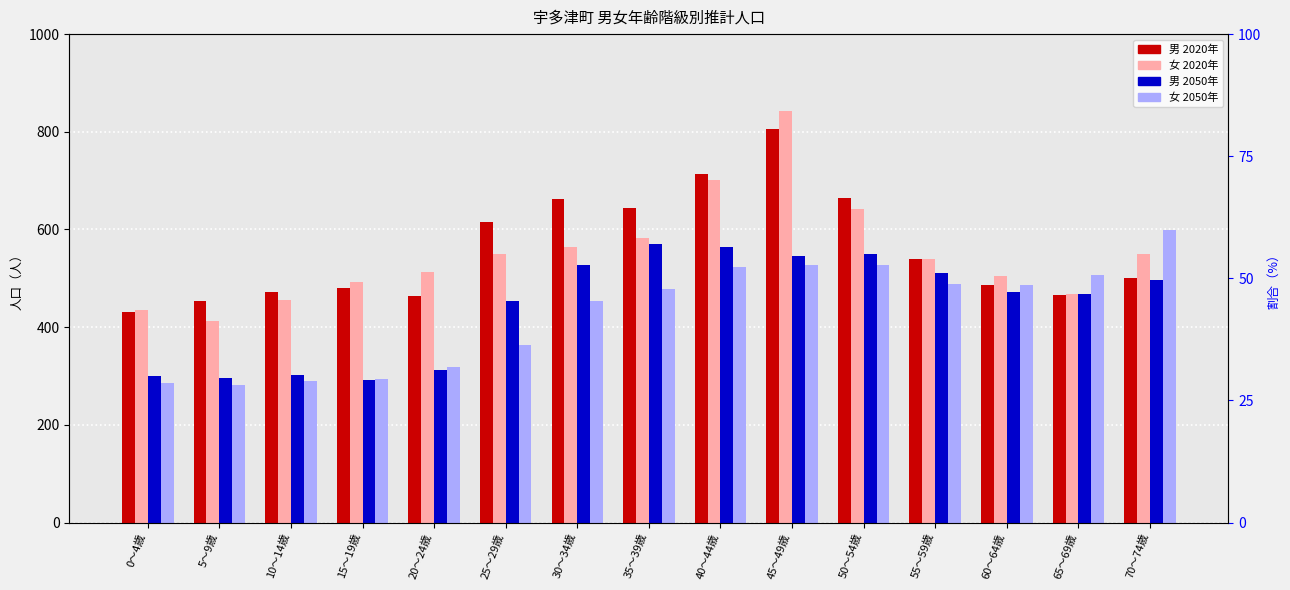

What is the lowest value of the 男_2050 series?

292